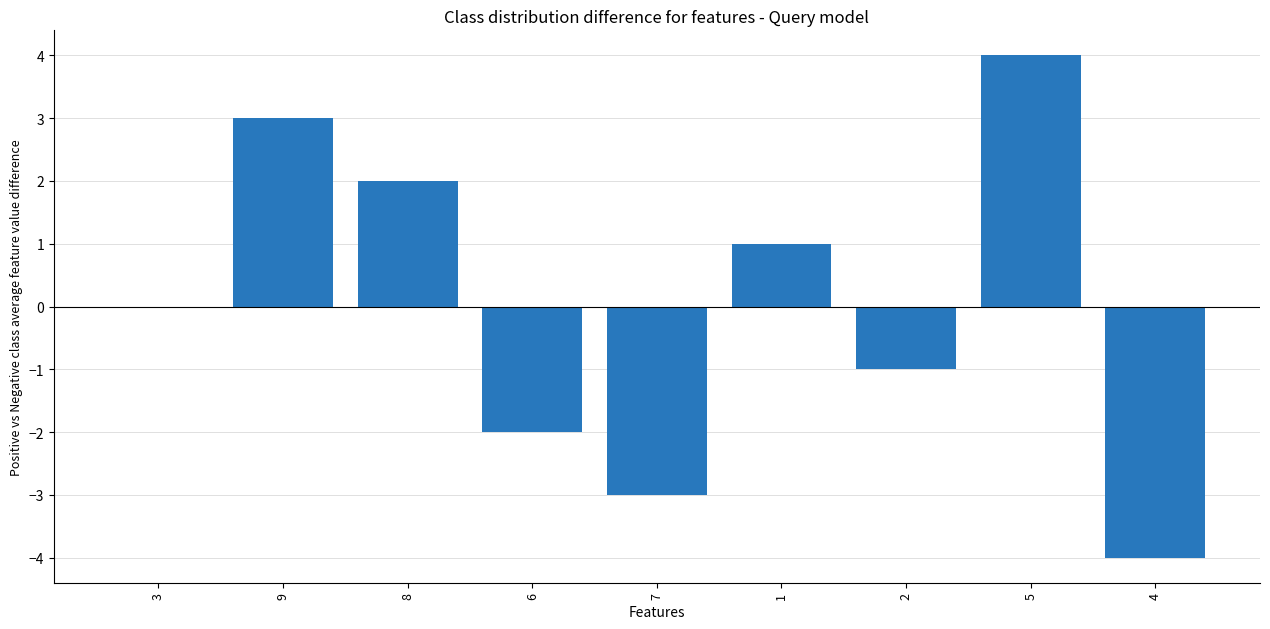

Is it true that the value at 7 is -4?

False